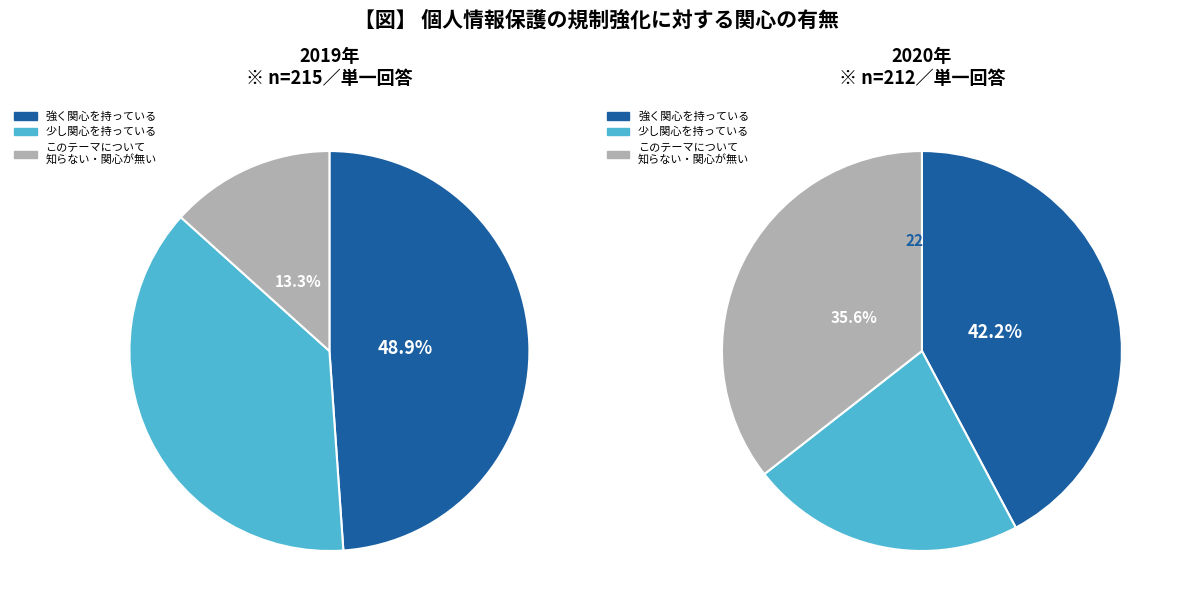

To the nearest percent, what is the combined percentage of 1 and 9?

18%